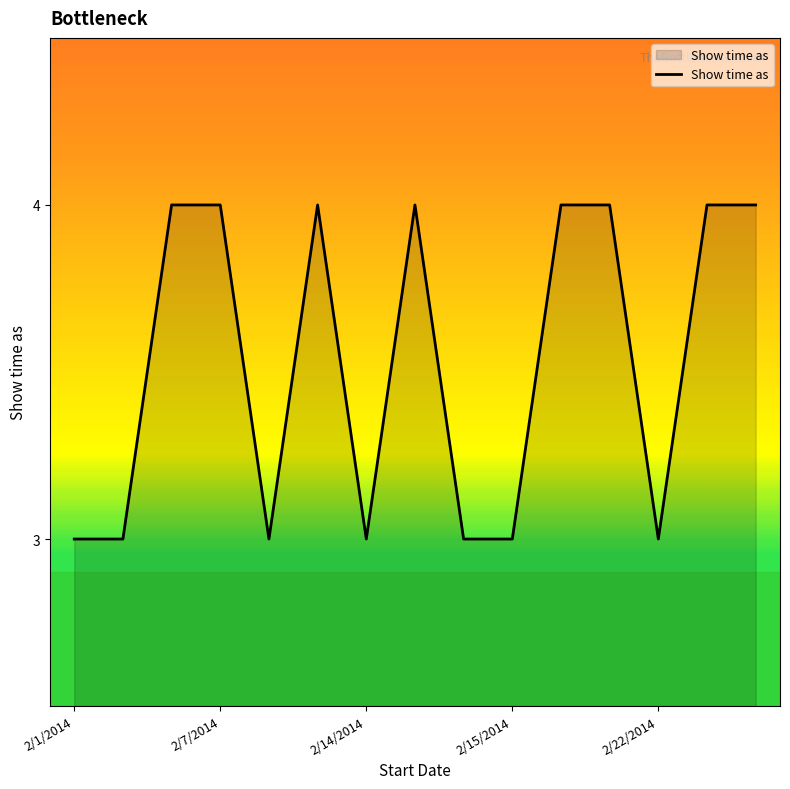

What is the greatest value displayed?

4